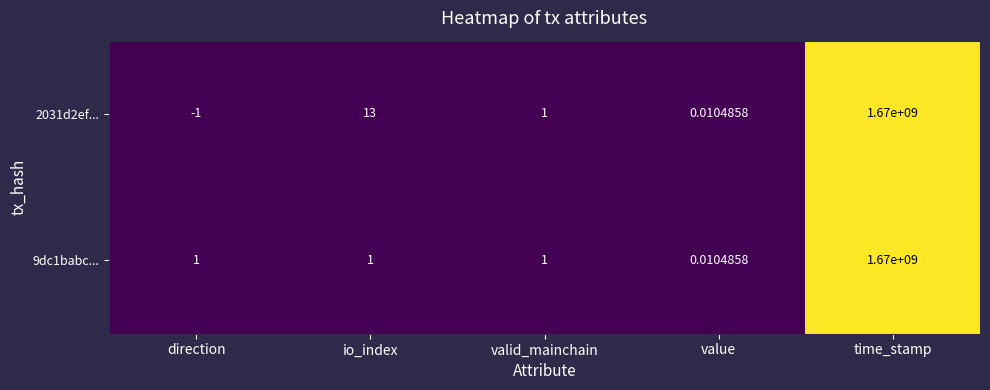

What is the maximum value shown in the chart?

1670000000.0